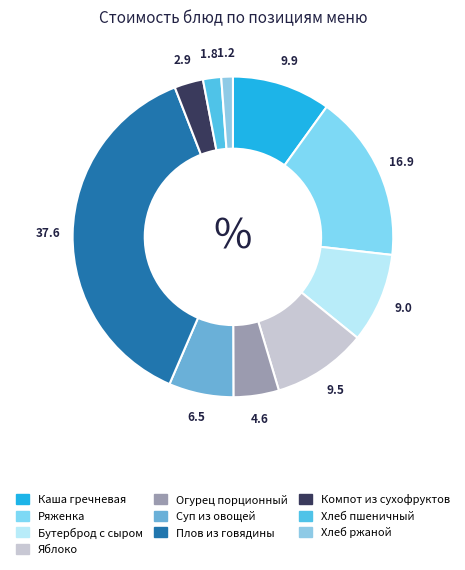

Is it true that Суп из овощей is 1% of the pie?

False